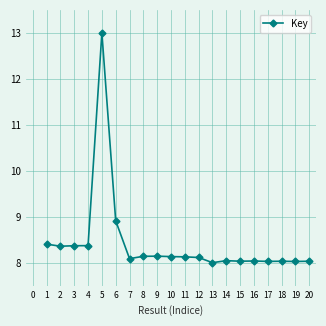

What is the value of the 17th point from the left?

8.0